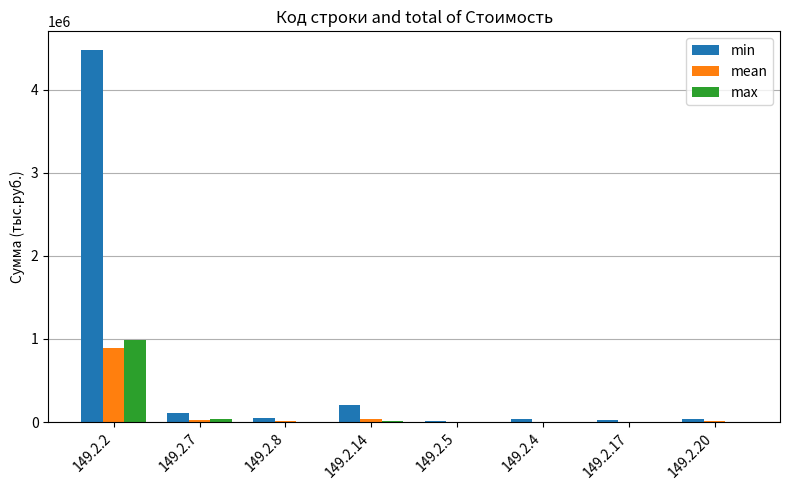

The value of min at 149.2.4 is 31858. True or false?

True